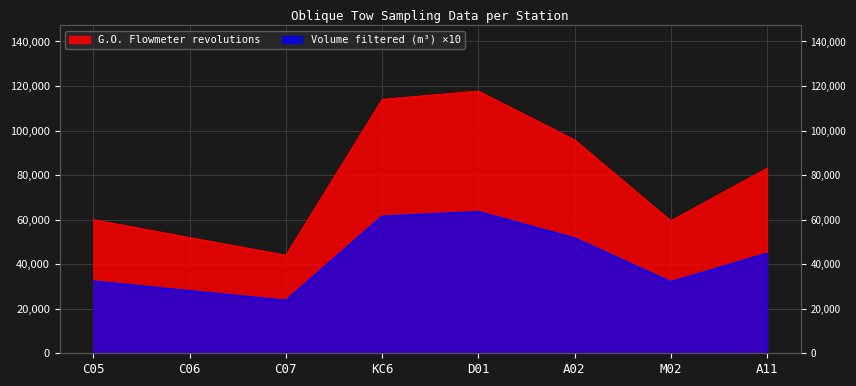

Is it true that G.O. Flowmeter revolutions equals 95843.0 at A02?

True